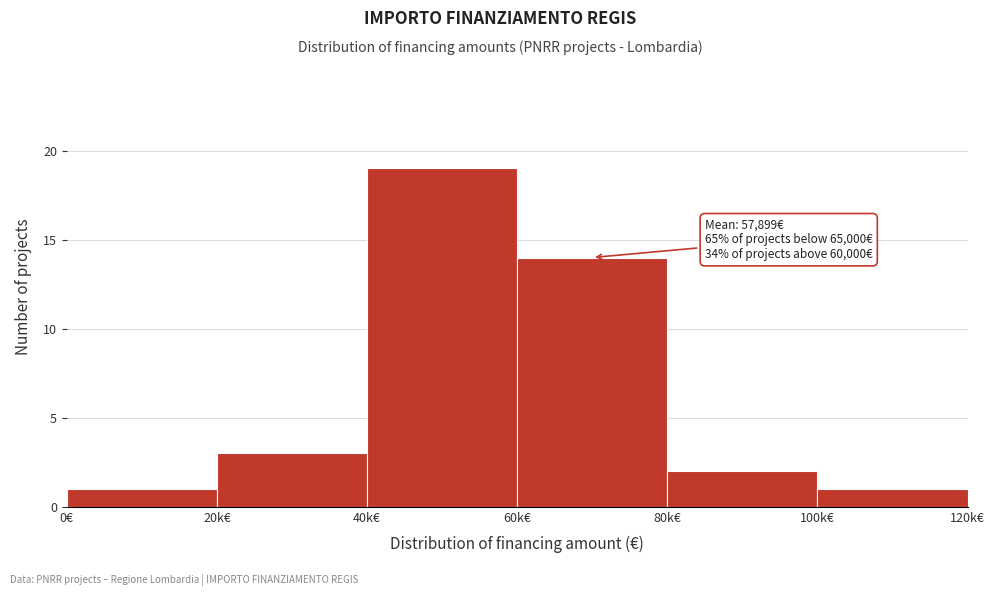

Reading left to right, what are all the values shown in this chart?

0€=1	20k€=3	40k€=19	60k€=14	80k€=2	100k€=1